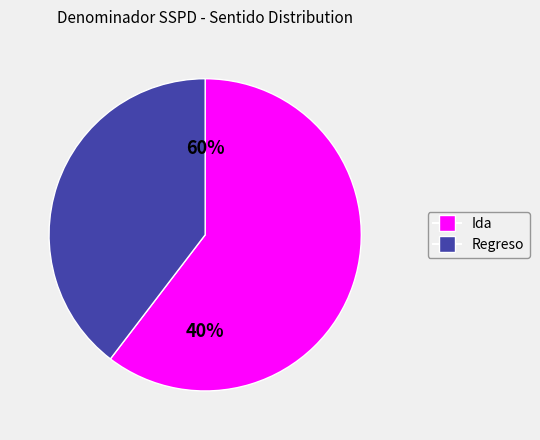

Does 33 account for over 50% of the chart?

No